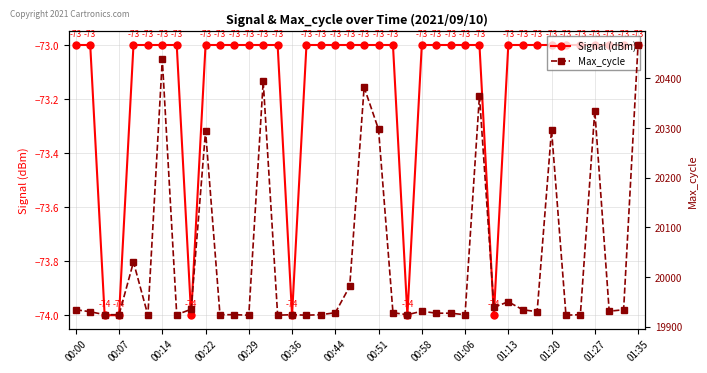

Is it true that Signal (dBm) equals -73 at 01:35?

True